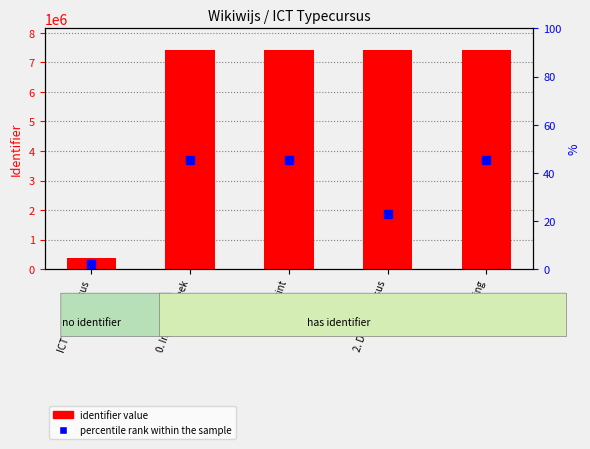

What is the sum of all values?

30007049.6